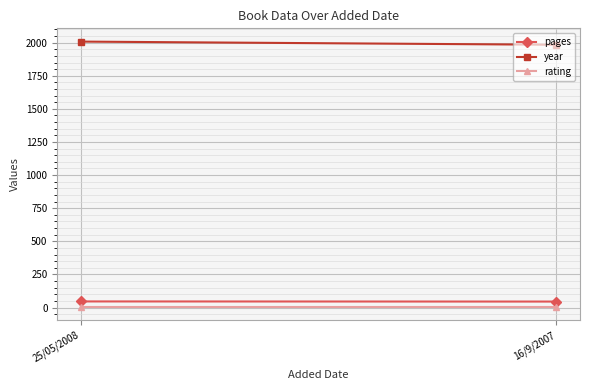

At which label is year closest to 1996?

25/05/2008